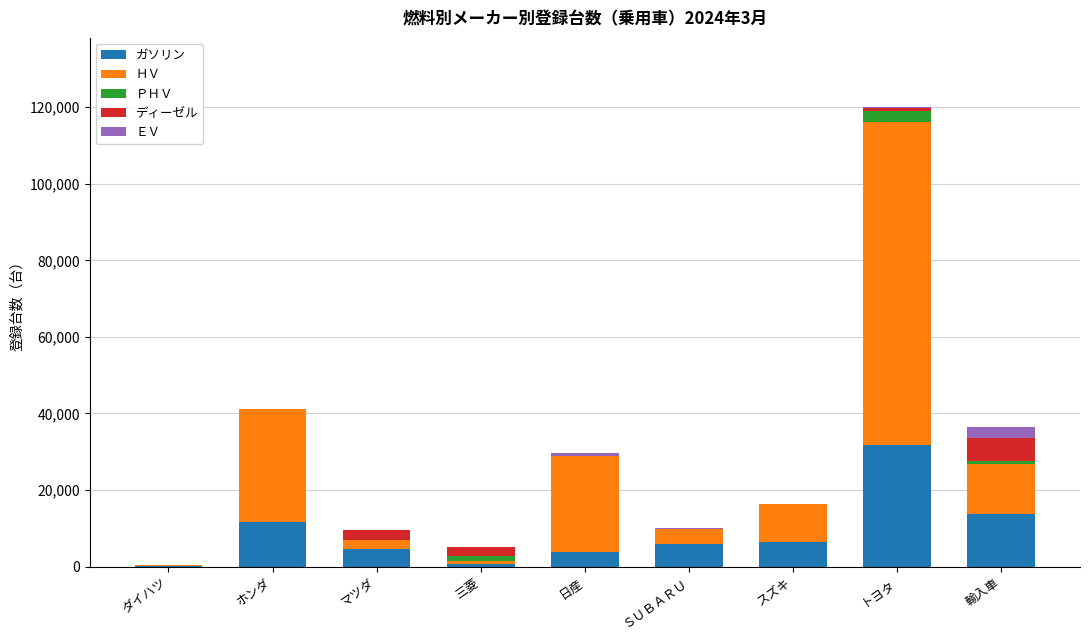

What is the total value across all series at スズキ?

16332